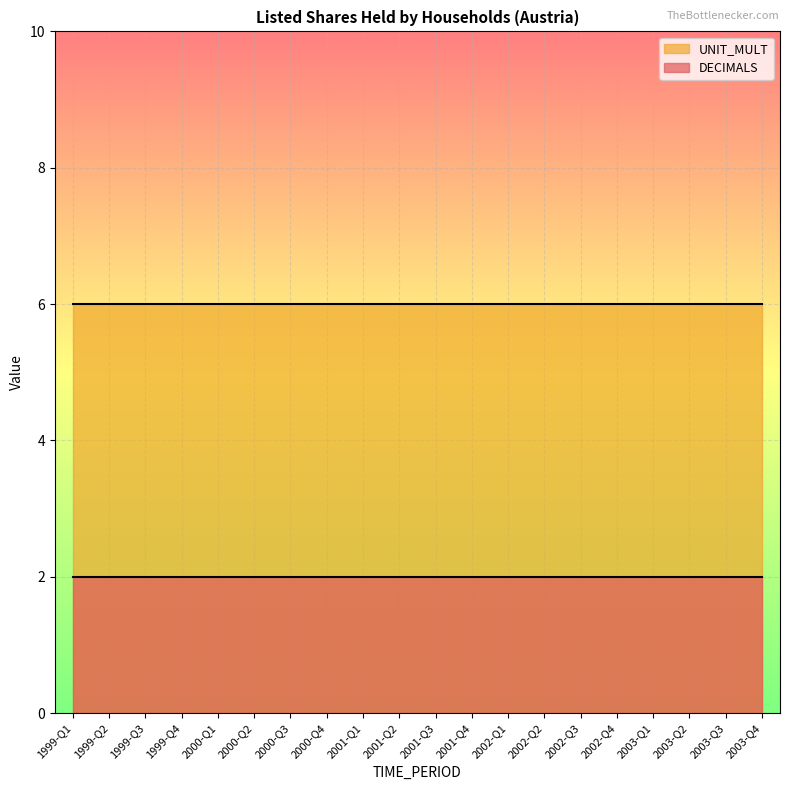

How many categories are shown in the chart?

20